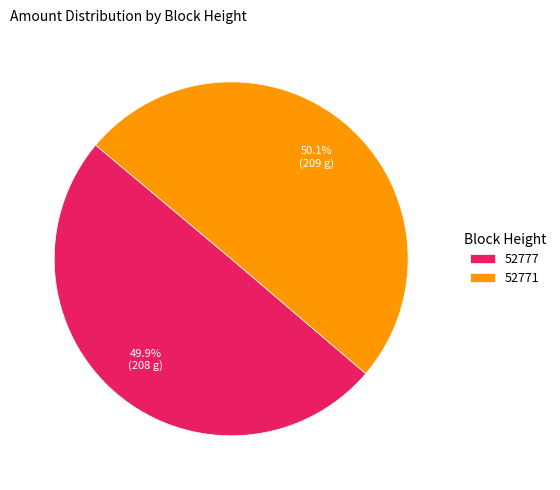

To the nearest percent, what percentage of the pie is 52771?

50%